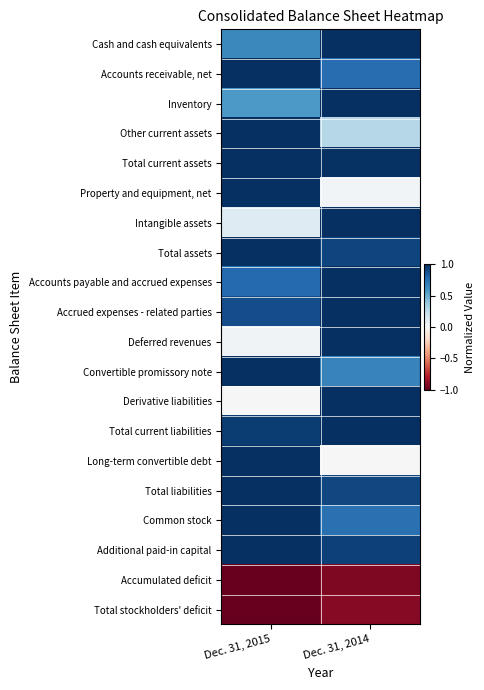

Which has a higher value, Dec. 31, 2015 or Dec. 31, 2014?

Dec. 31, 2014